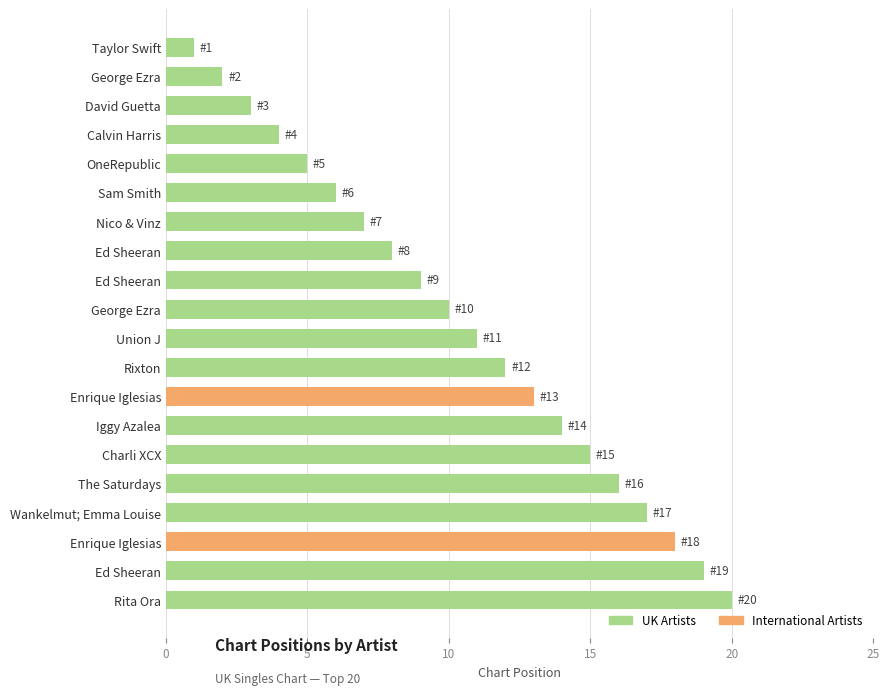

Are the bars horizontal?

Yes